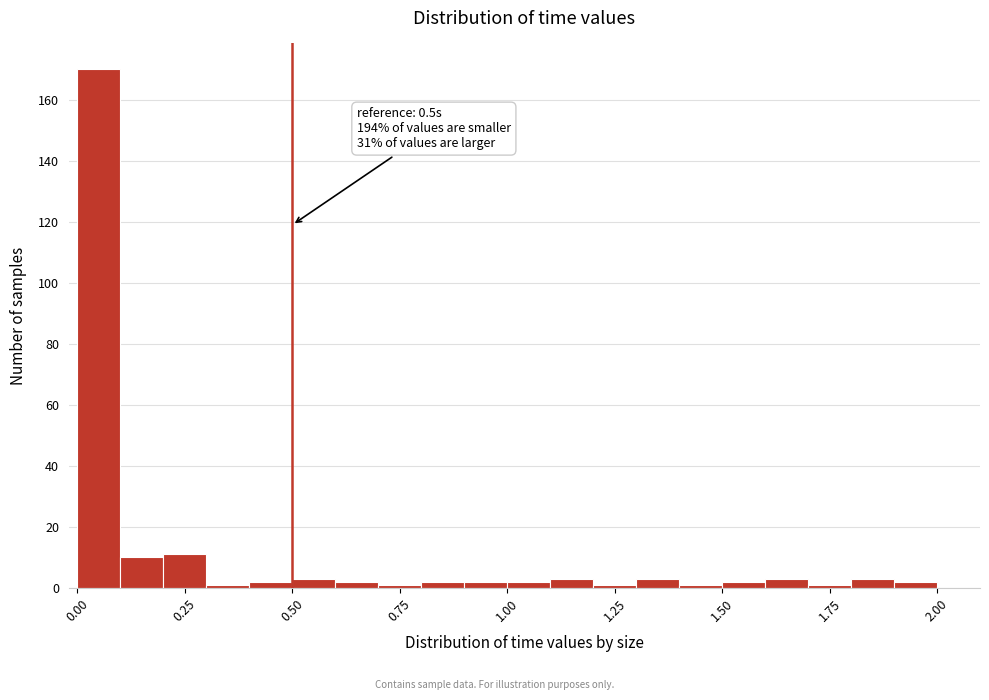

Read against the x-axis, roughly where is the centre of the tallest bar?

0.05